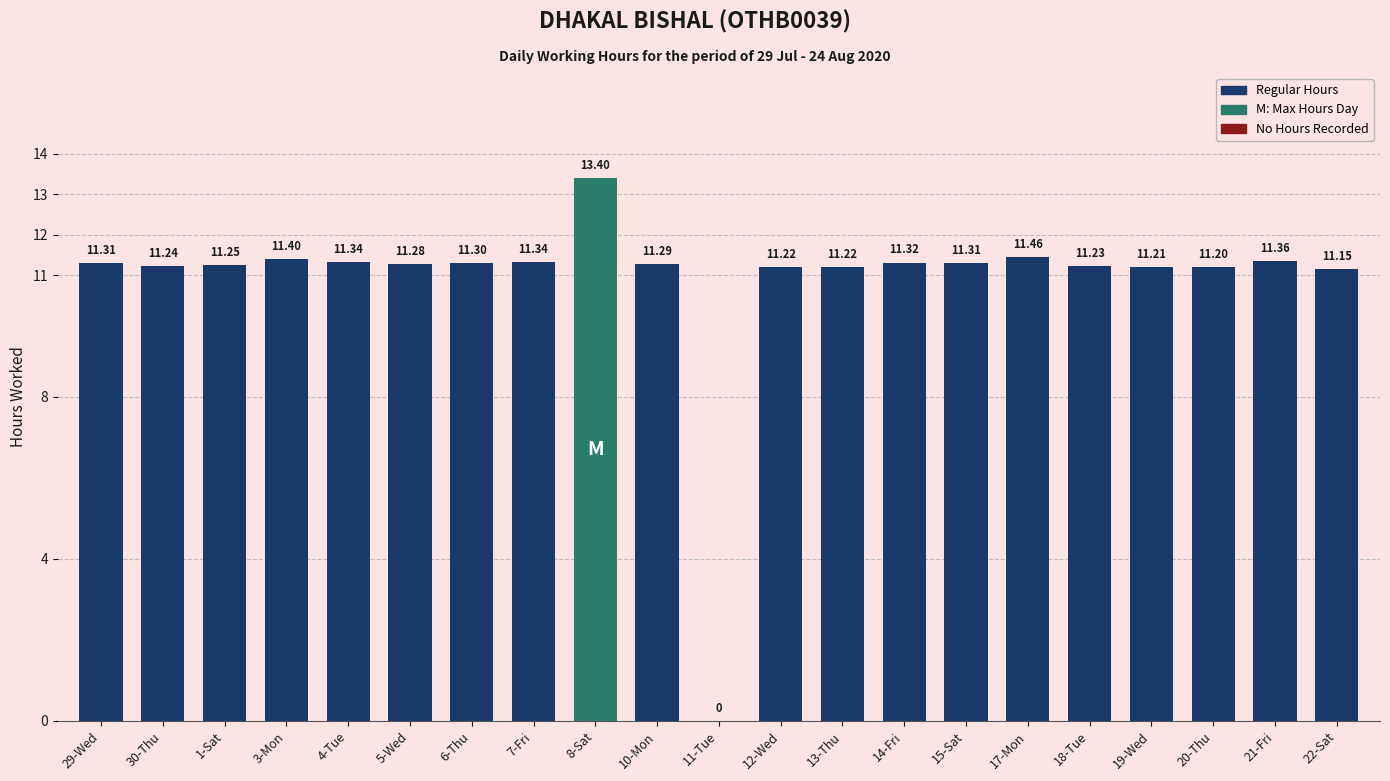

What is the sum of the values at 21-Fri and 14-Fri?

22.7